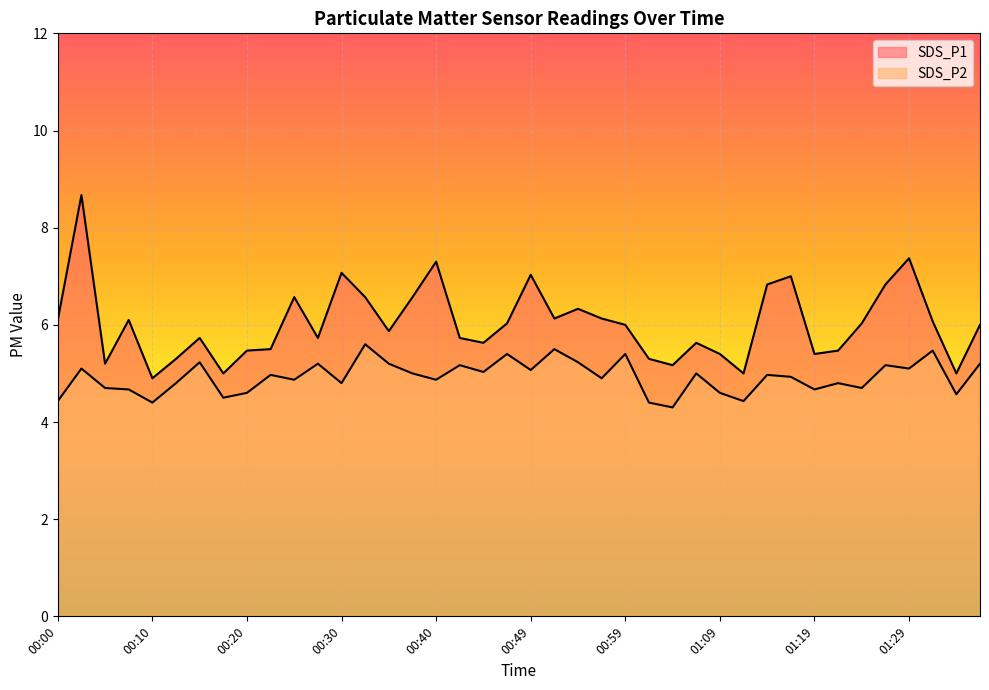

Count the number of categories in the chart.

40